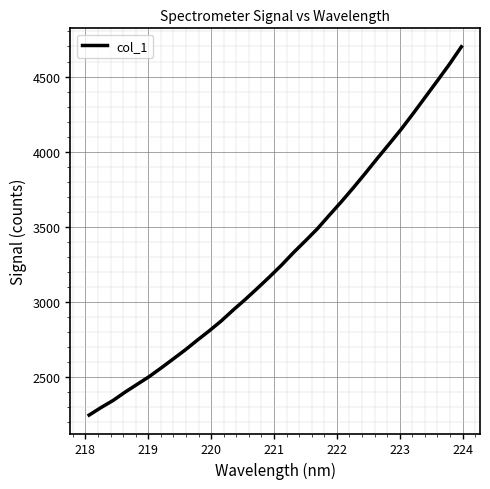

Count the number of data series in this chart.

1